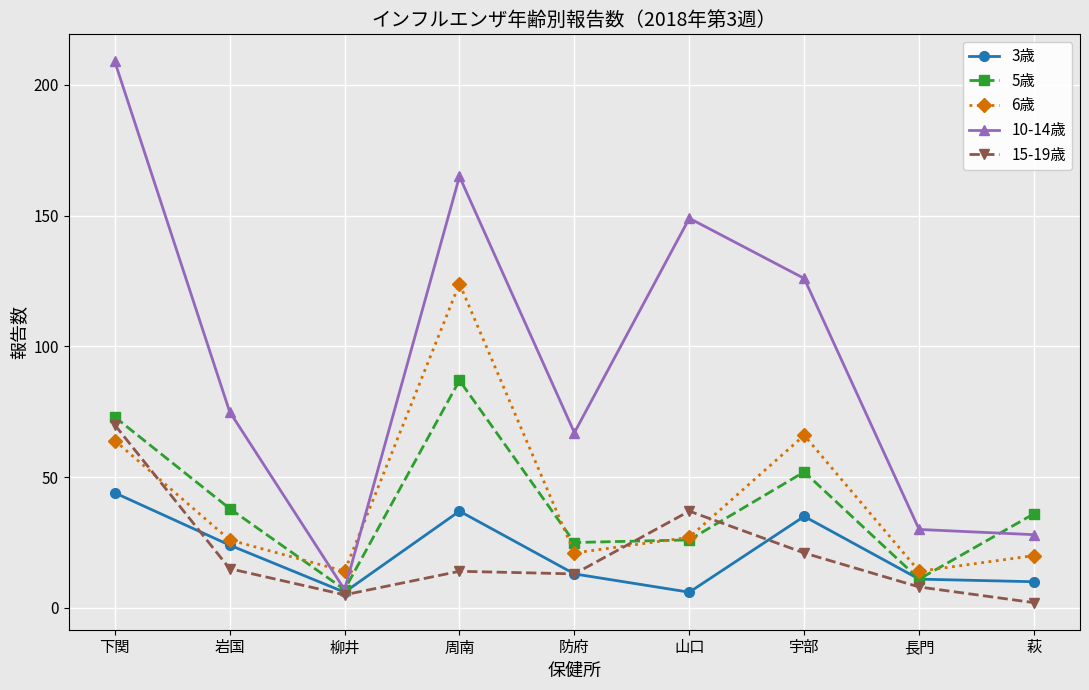

Reading right to left, transcribe all the data shown in this chart.

3歳: 10	11	35	6	13	37	6	24	44
5歳: 36	11	52	26	25	87	7	38	73
6歳: 20	14	66	27	21	124	14	26	64
10-14歳: 28	30	126	149	67	165	7	75	209
15-19歳: 2	8	21	37	13	14	5	15	70